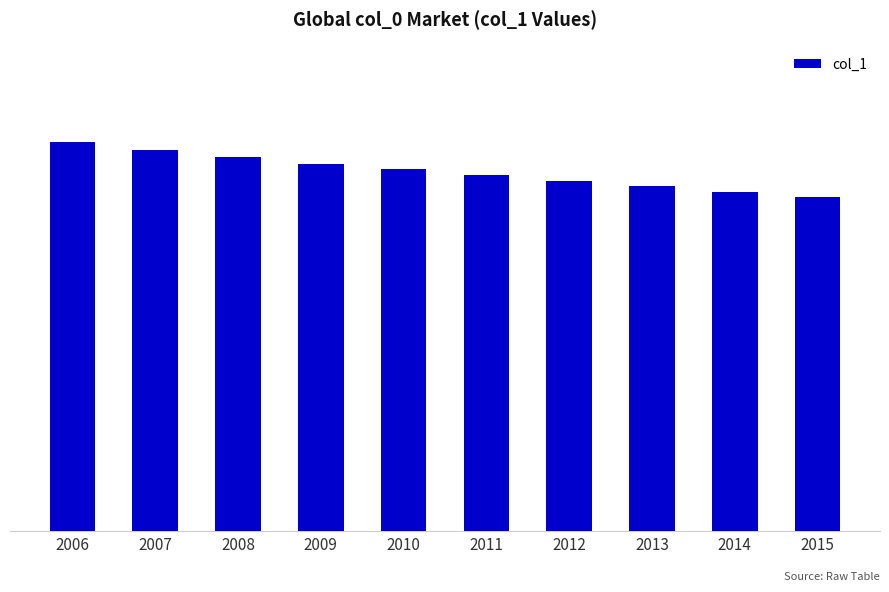

What is the value of the 6th bar from the left?

0.2